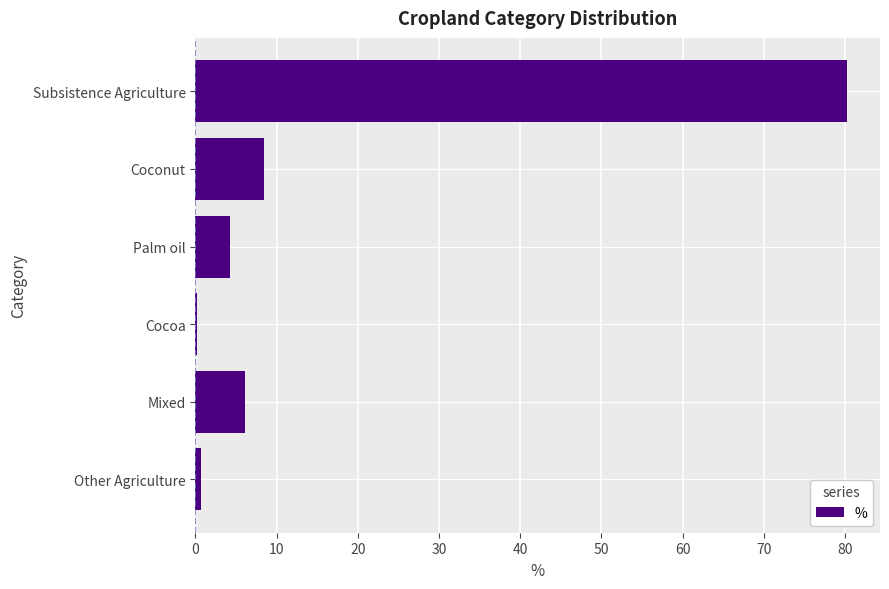

What is the ratio of the value at Coconut to the value at Palm oil?

2.0